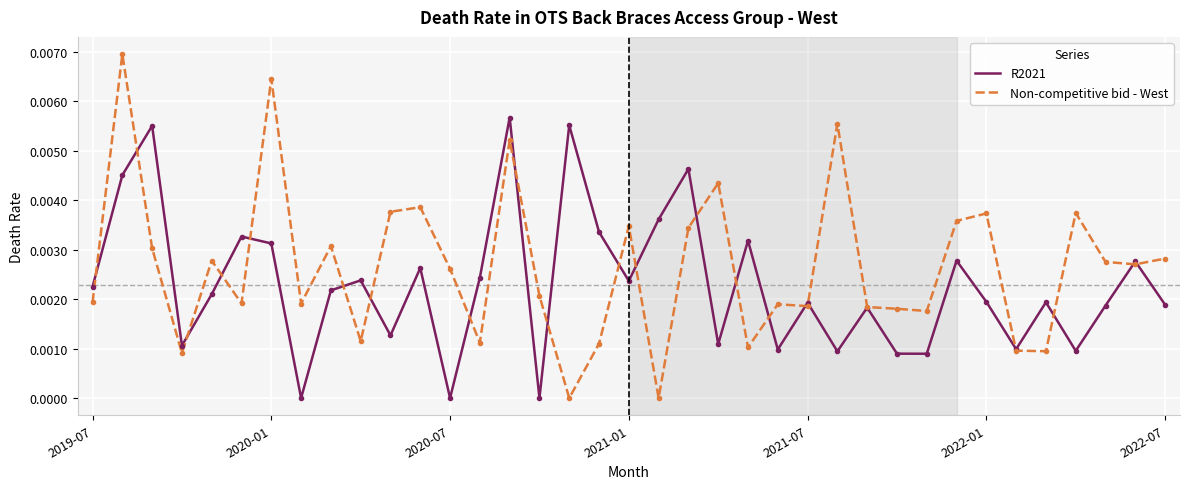

True or false: Non-competitive bid - West and R2021 intersect in this chart.

True